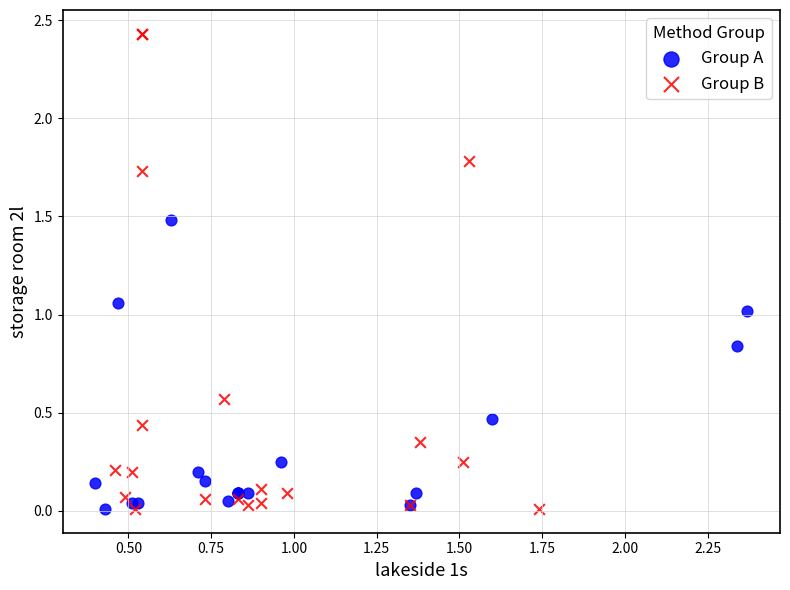

What are all the series names shown in the legend?

Group A, Group B